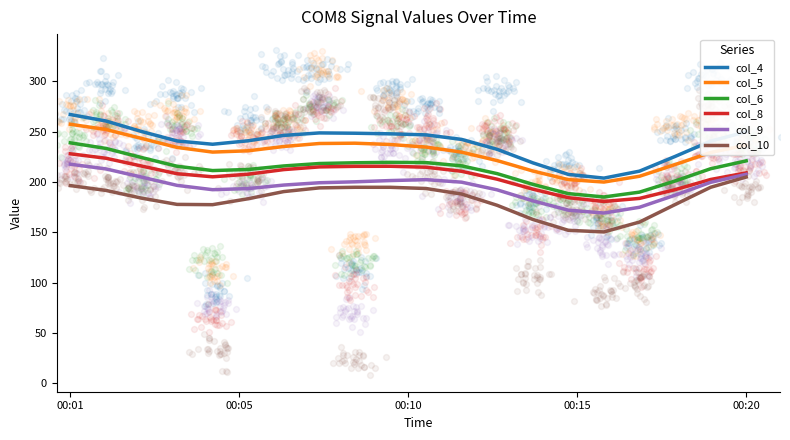

What are all the series names shown in the legend?

col_4, col_5, col_6, col_8, col_9, col_10